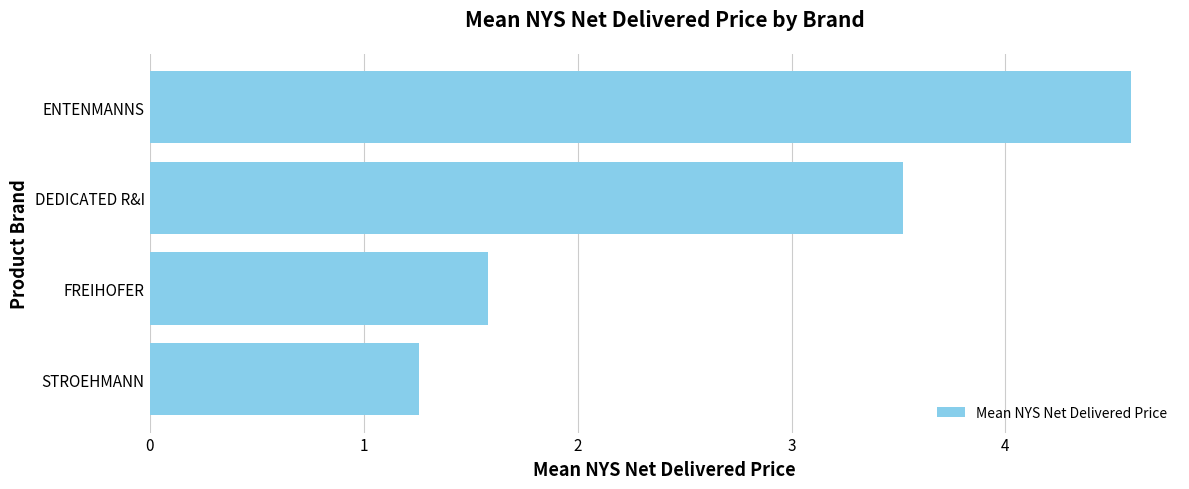

At which label is the value closest to 2?

FREIHOFER